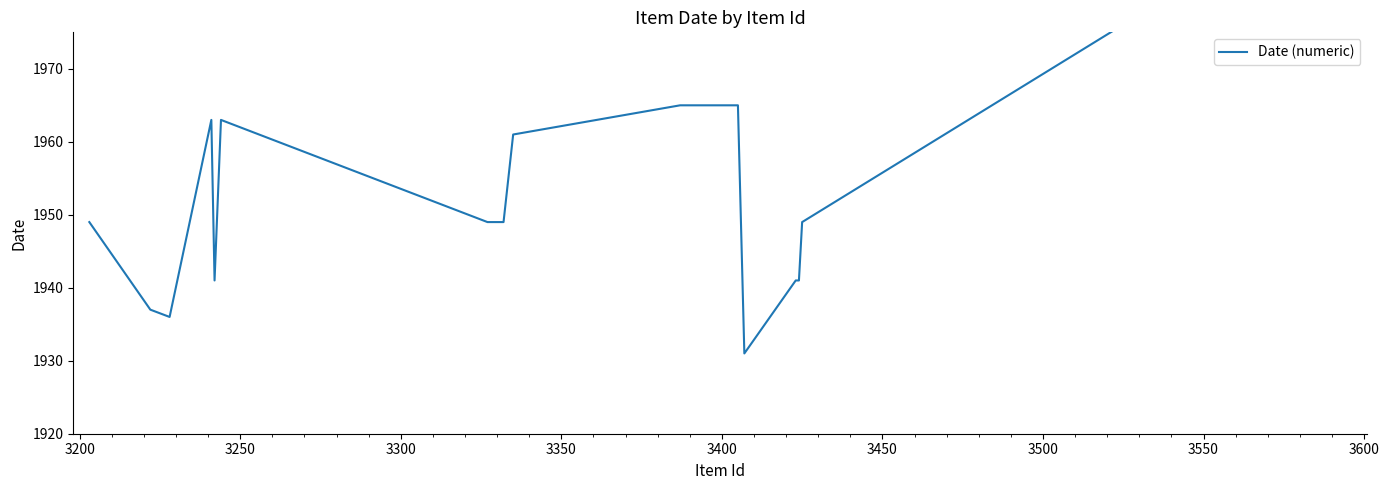

Approximately how many times larger is the value at 3550 compared to 3300?

1.0